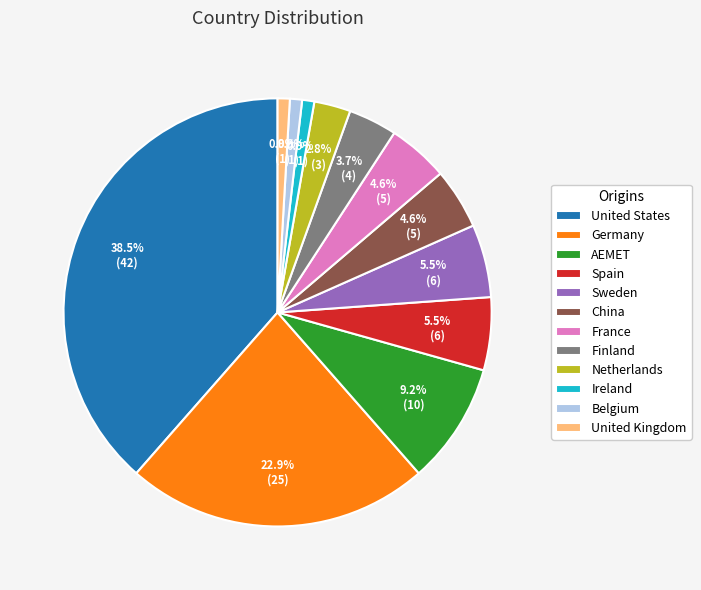

What is the total percentage of China and Belgium?

5.5%